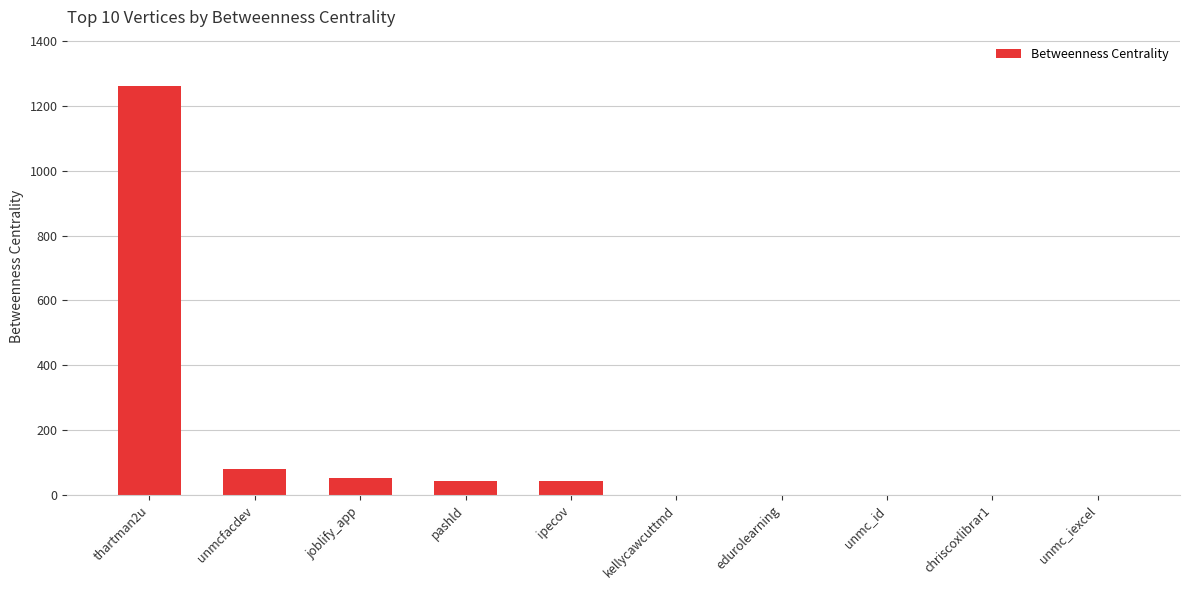

What is the sum of the values at unmc_id and thartman2u?

1260.7